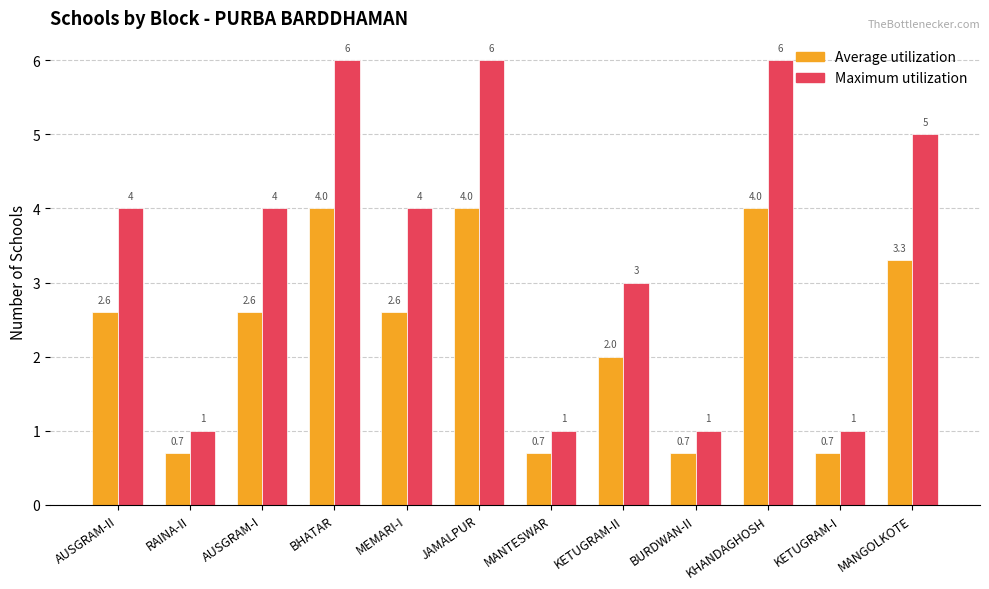

Read the Maximum utilization value at MANTESWAR.

1.0